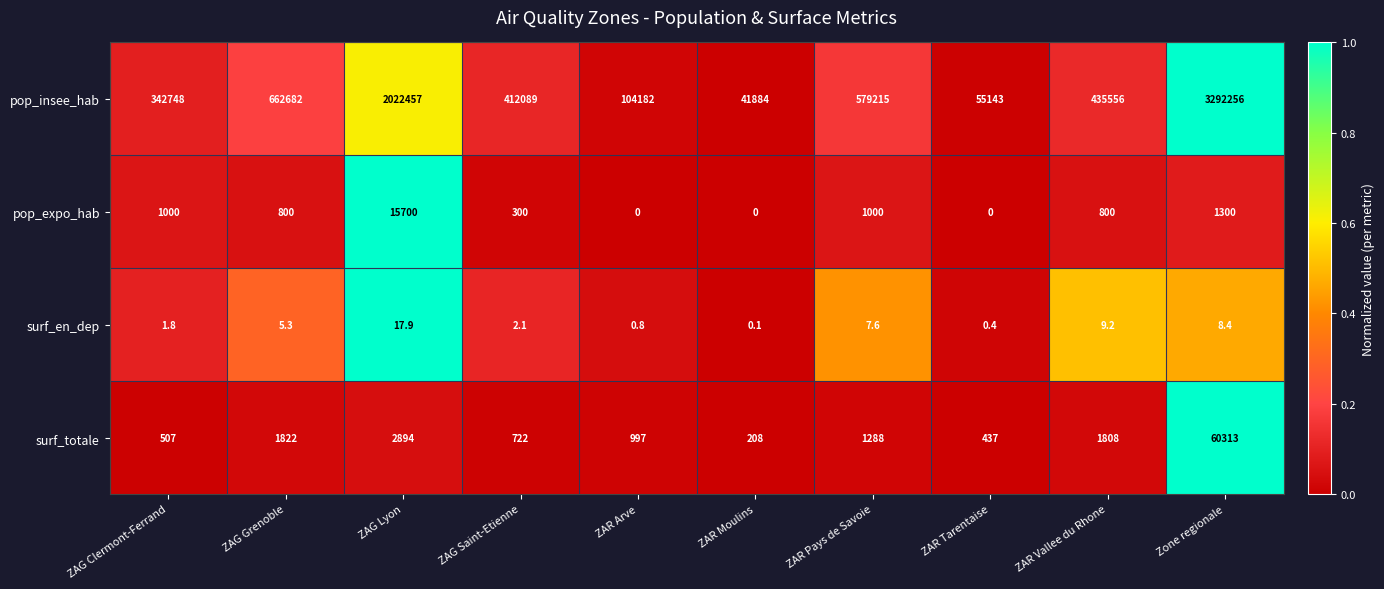

At ZAG Lyon, list the series in order from largest to smallest.

pop_insee_hab, pop_expo_hab, surf_totale, surf_en_dep